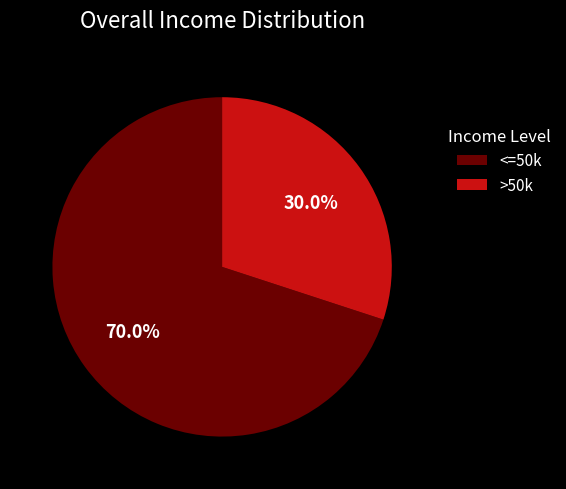

How many slices are in this pie chart?

2